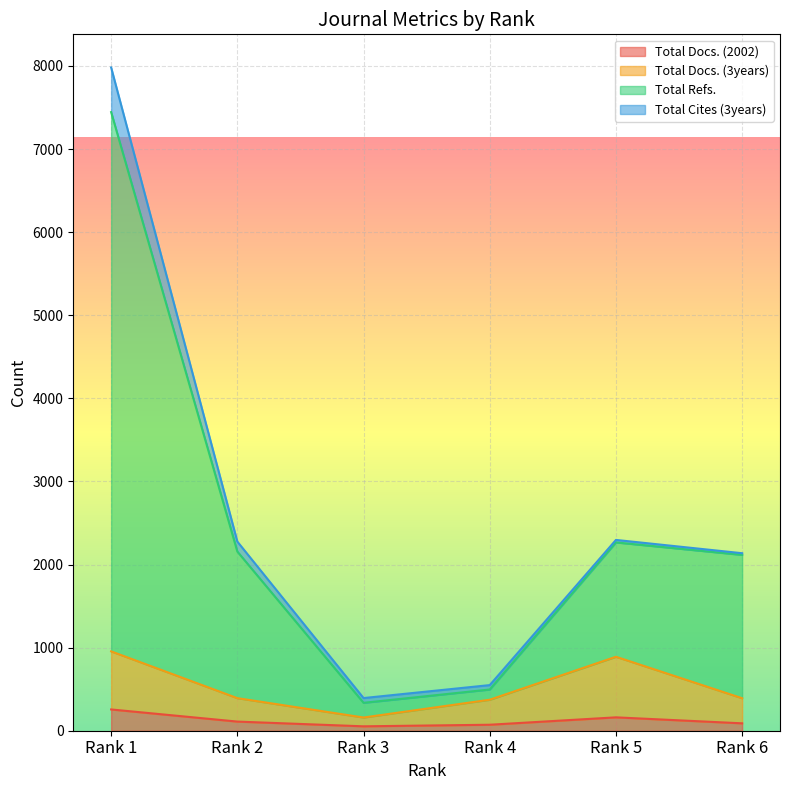

What is the highest value of the Total Docs. (2002) series?

256